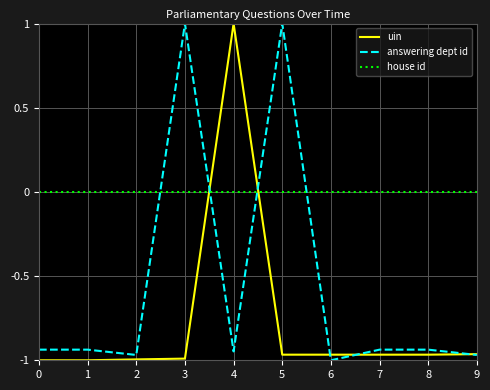

Between 0 and 7, which series saw the biggest shift?

uin